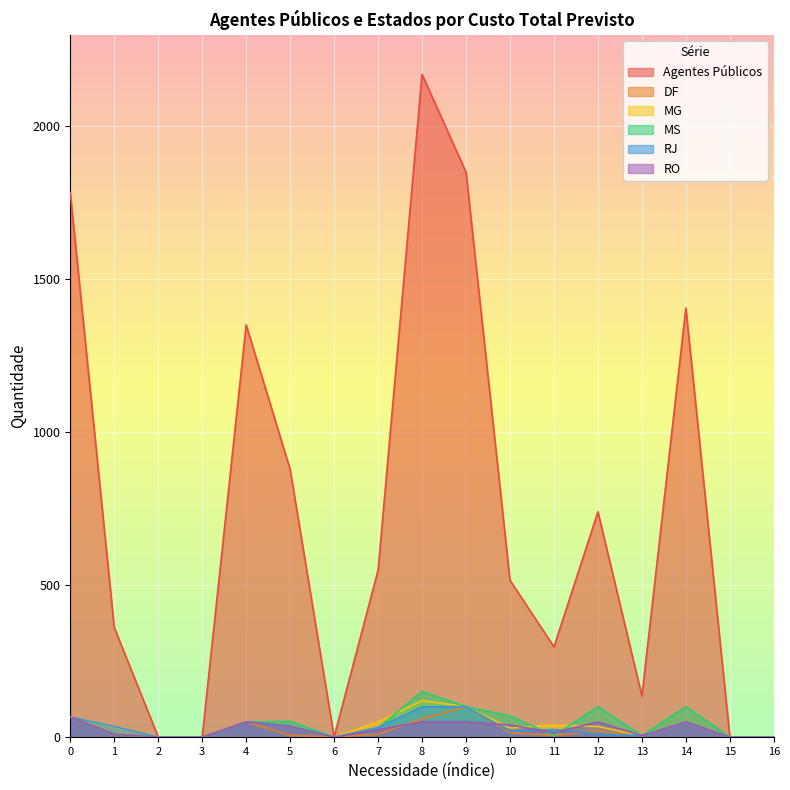

How many times do MG and DF cross each other?

3